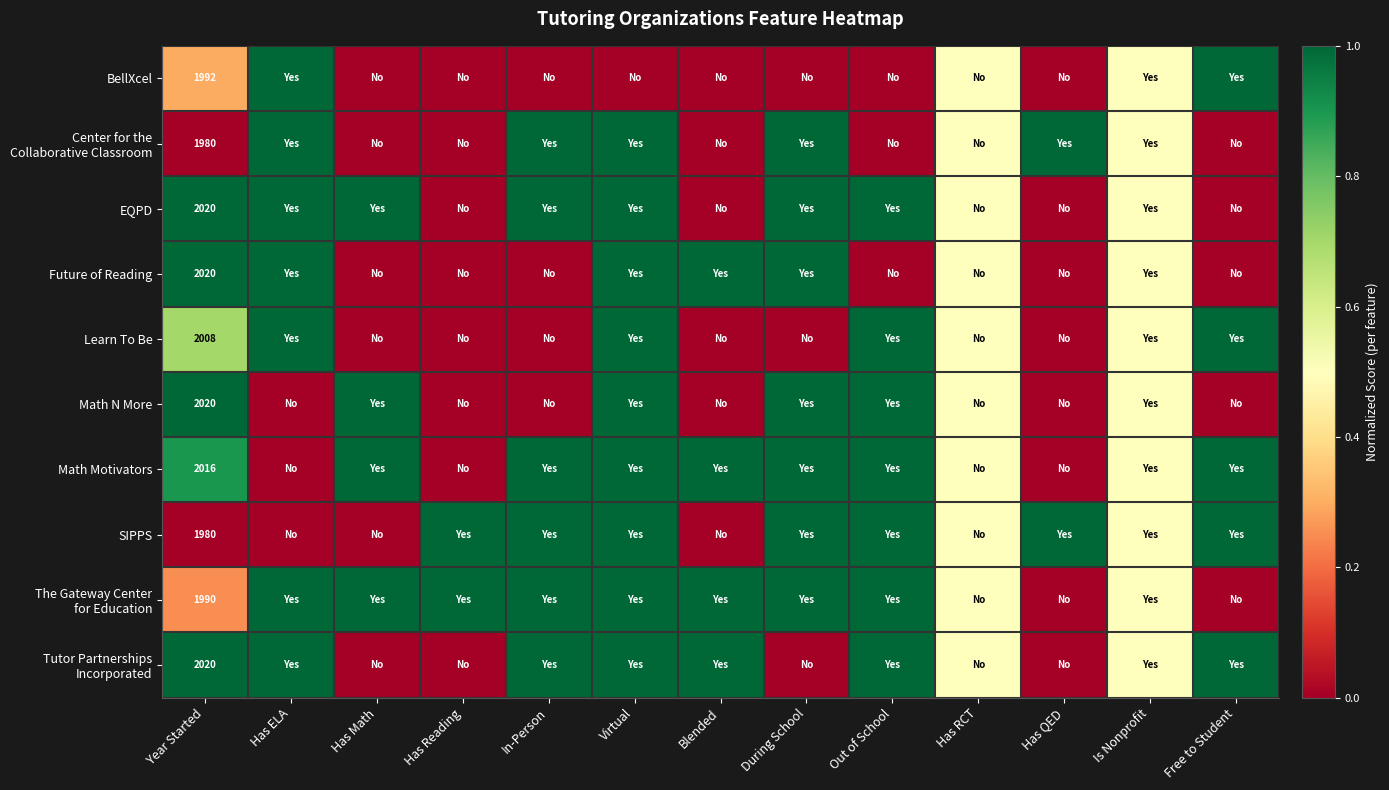

True or false: Learn To Be has a value of 2008.0 at Year Started.

True